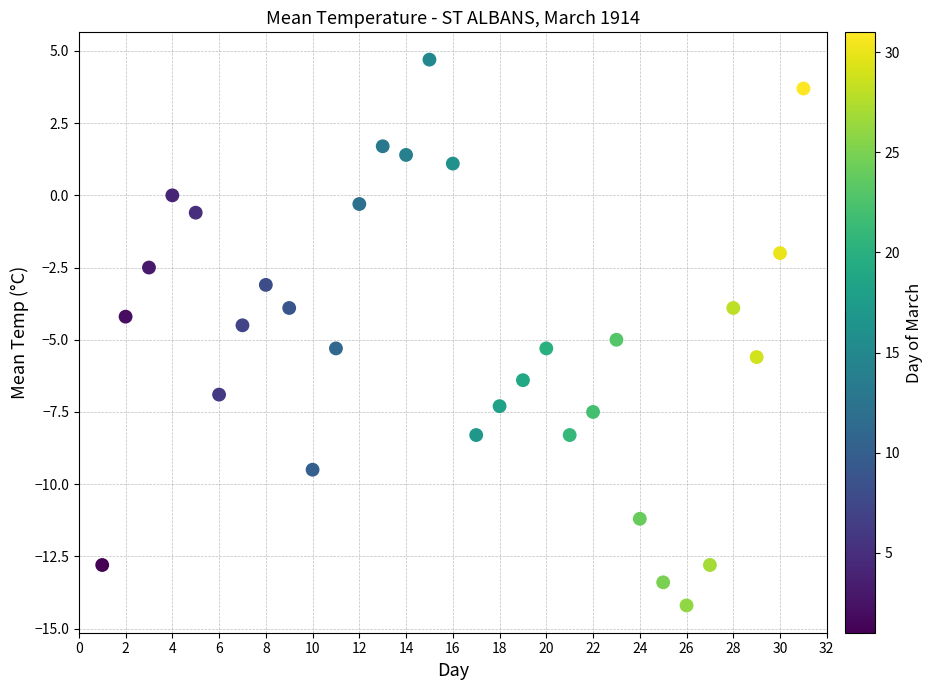

What is the range of X values (max minus min)?

30.0